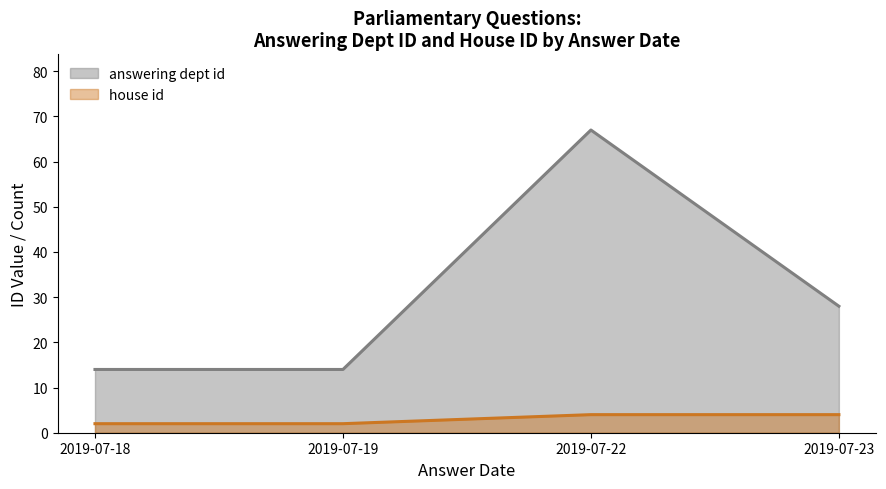

At 2019-07-18, list the series in order from smallest to largest.

house id, answering dept id